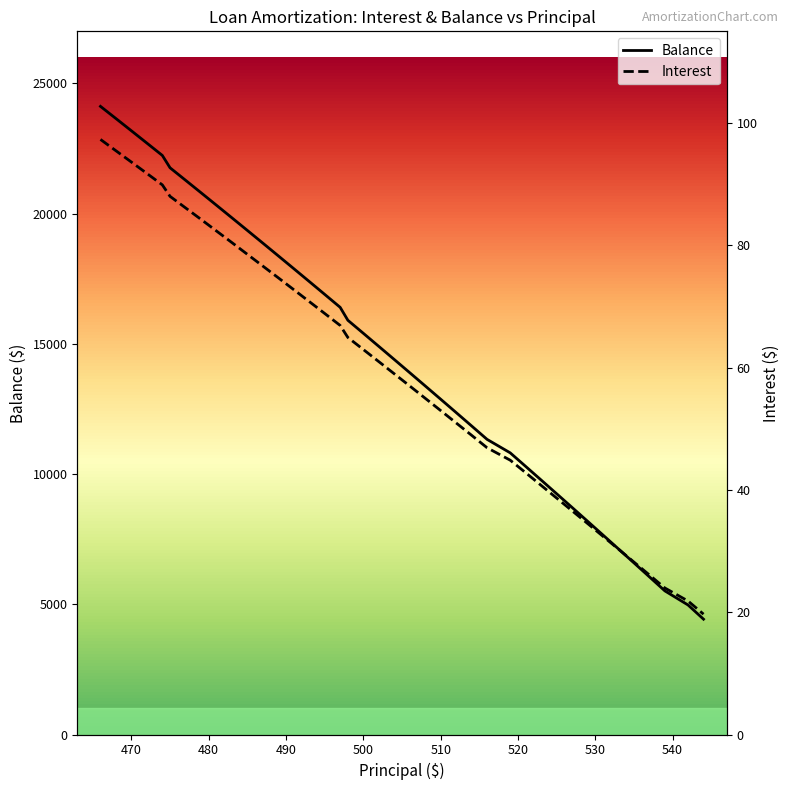

What is the difference between the maximum and minimum values in the Balance series?

19691